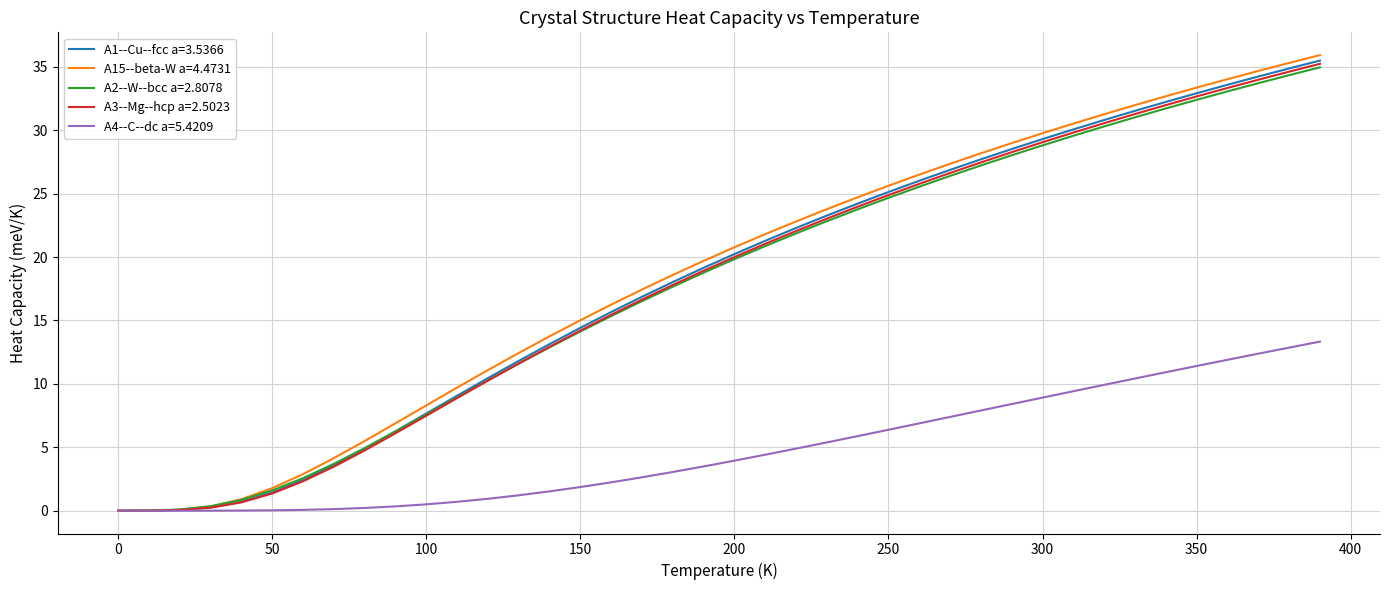

What is the difference between the maximum and minimum values in the A2--W--bcc a=2.8078 series?

35.0